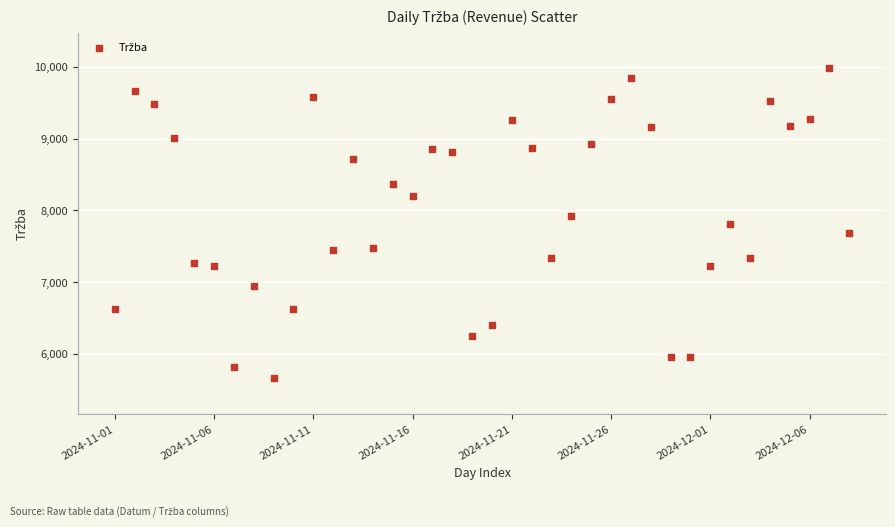

What is the range of Y values (max minus min)?

4314